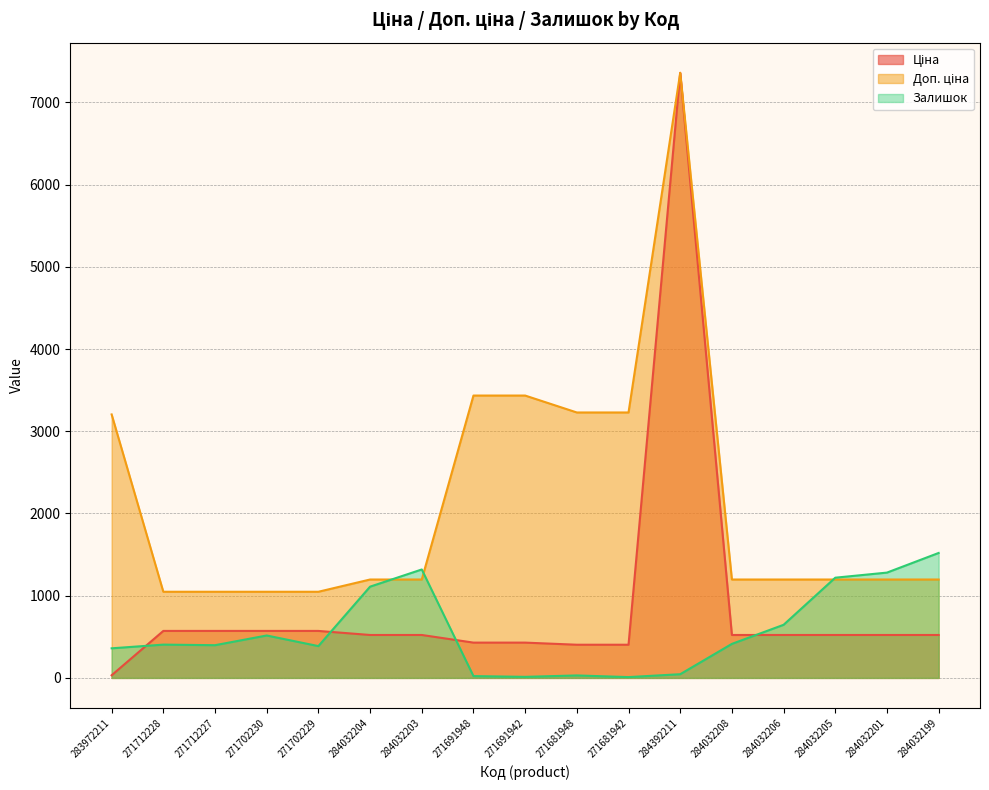

Which series ends up on top after the final intersection of Залишок and Ціна?

Залишок